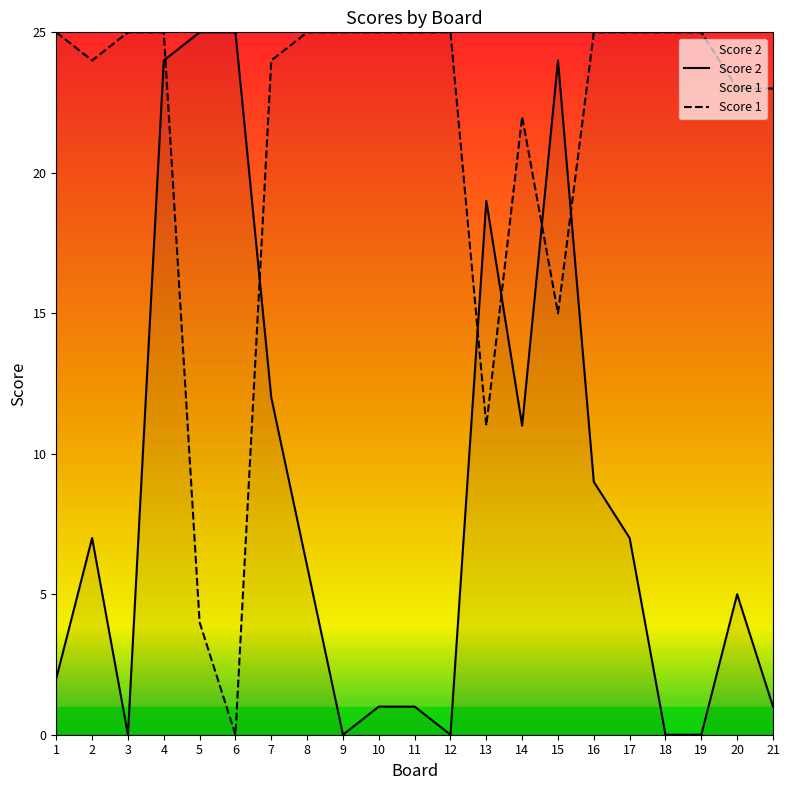

Reading left to right, what are all the values shown in this chart?

Score 2: 1=2	2=7	3=0	4=24	5=25	6=25	7=12	8=6	9=0	10=1	11=1	12=0	13=19	14=11	15=24	16=9	17=7	18=0	19=0	20=5	21=1
Score 1: 1=25	2=24	3=25	4=25	5=4	6=0	7=24	8=25	9=25	10=25	11=25	12=25	13=11	14=22	15=15	16=25	17=25	18=25	19=25	20=23	21=23